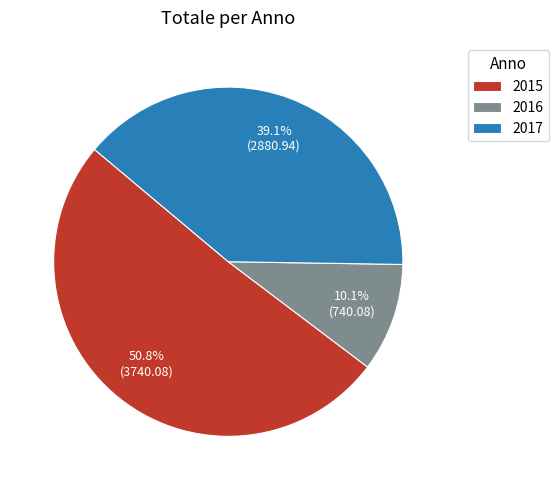

Is 2015 the majority of the pie?

Yes